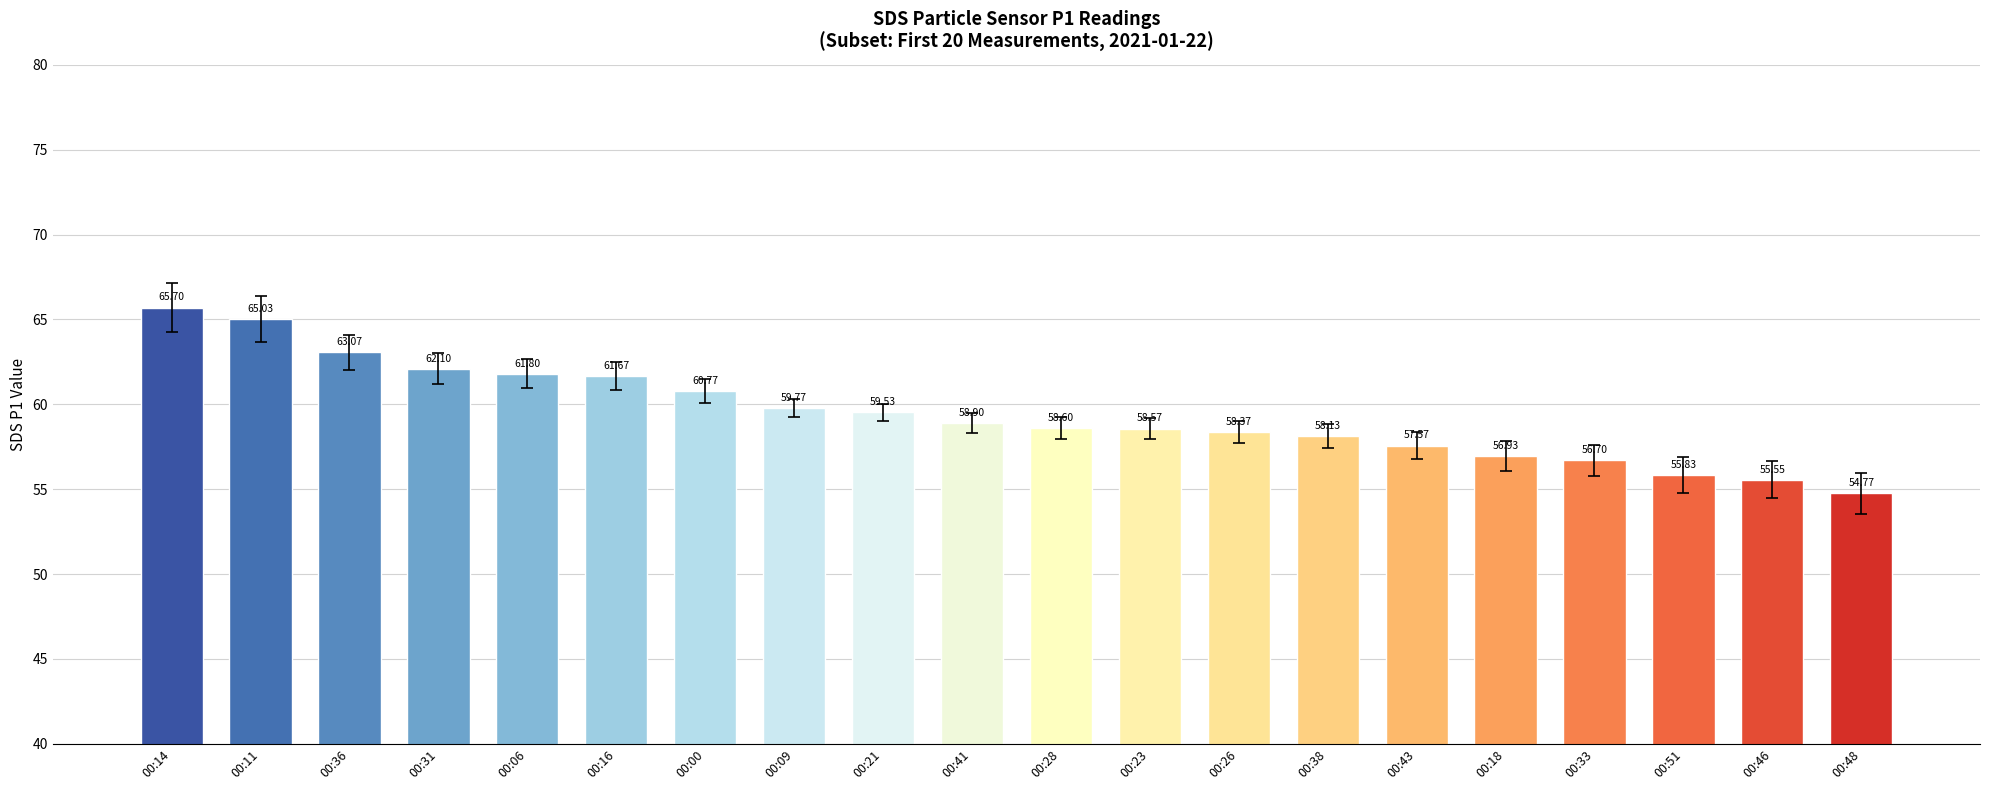

What is the average value?

59.5